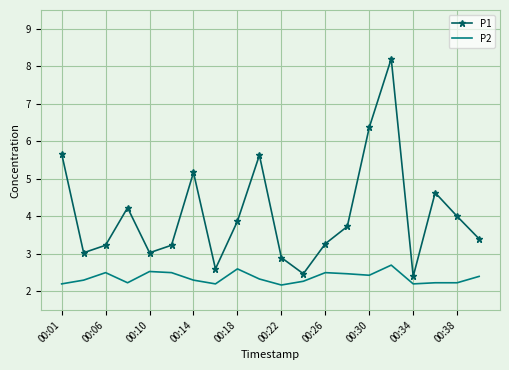

True or false: P2 and P1 intersect in this chart.

False